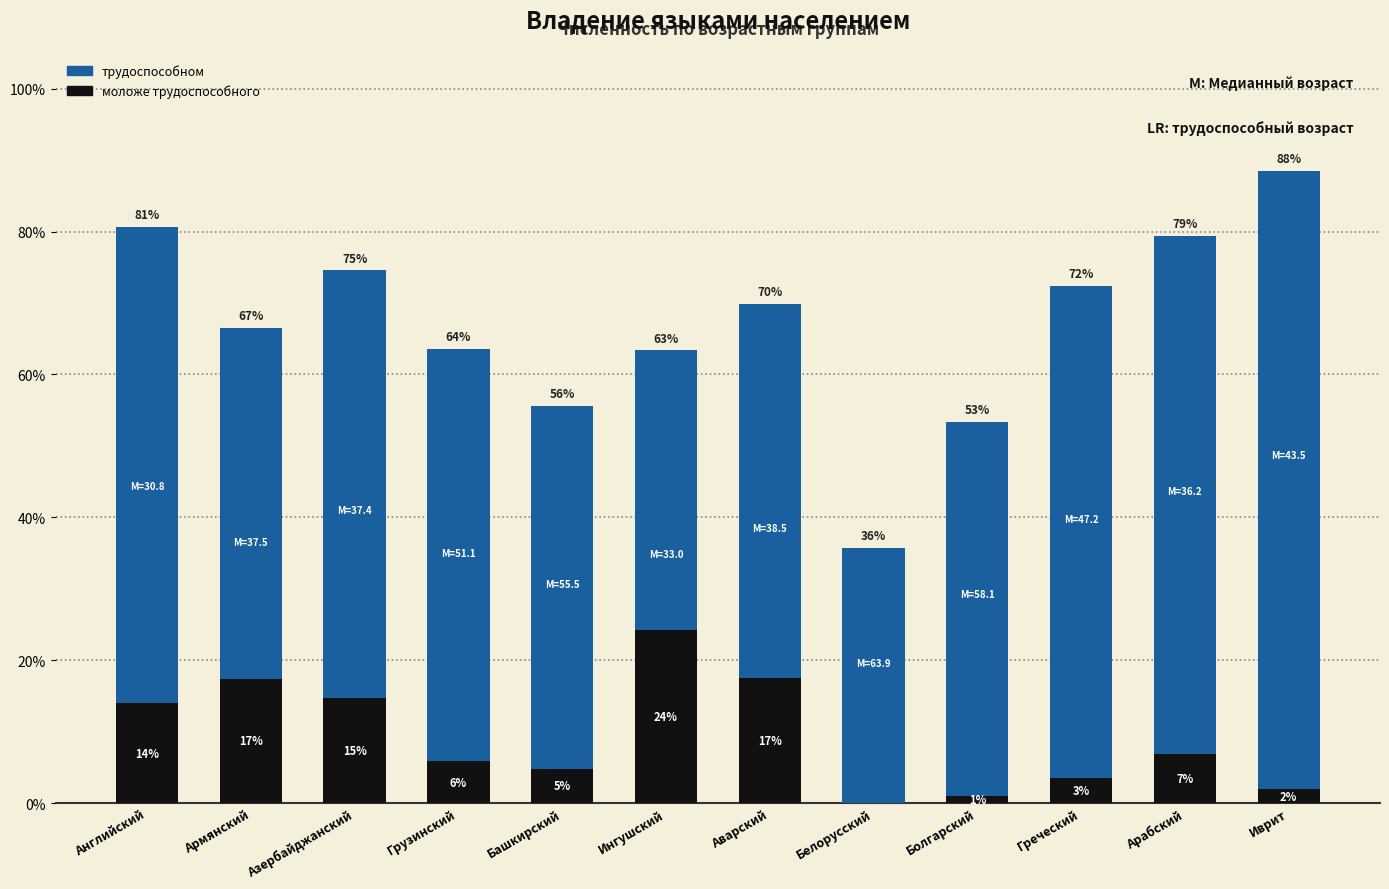

At which label does моложе трудоспособного first exceed 6?

Английский